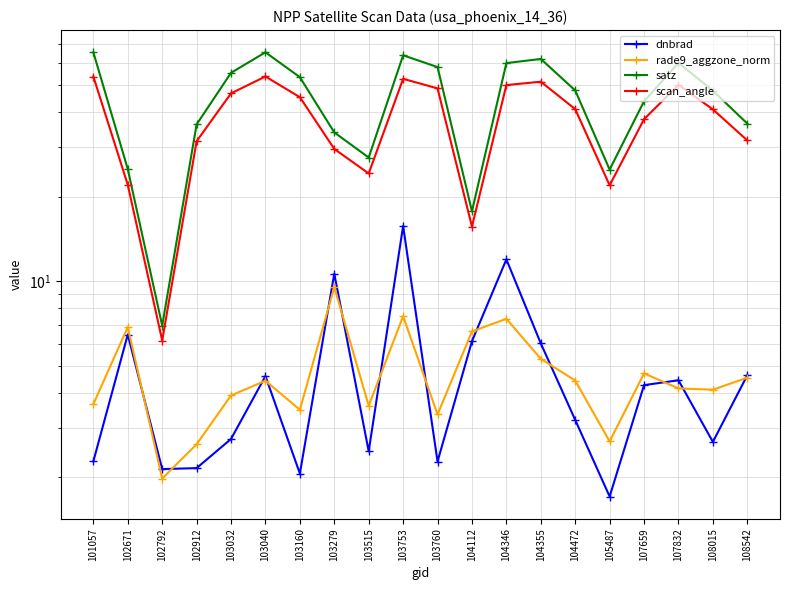

The value of dnbrad at 104355 is 6.0. True or false?

True